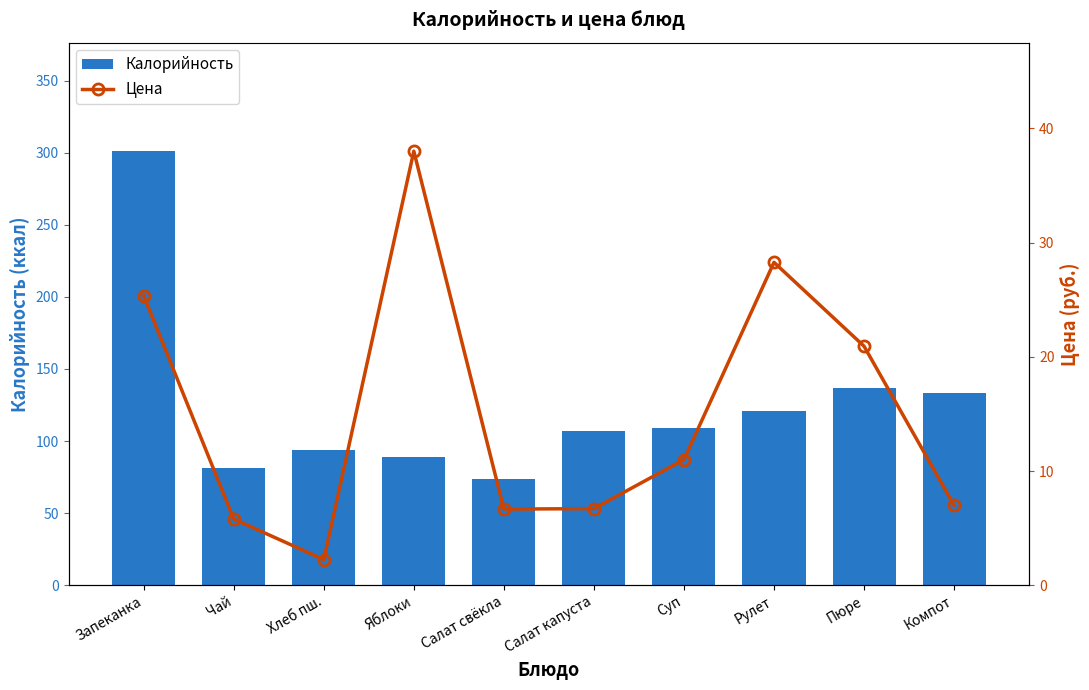

The Цена series shows 4.0 at Чай. True or false?

False